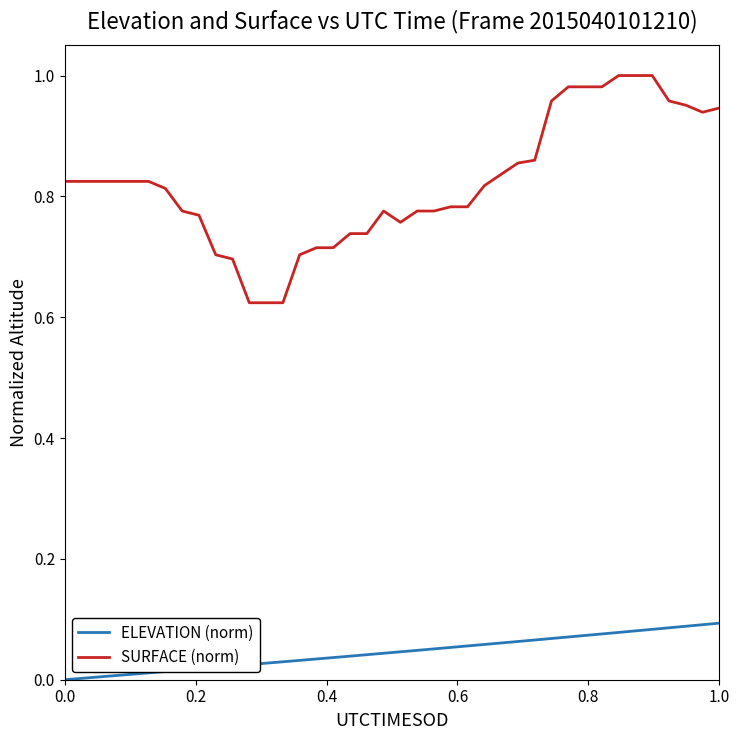

How many lines are shown in the chart?

2